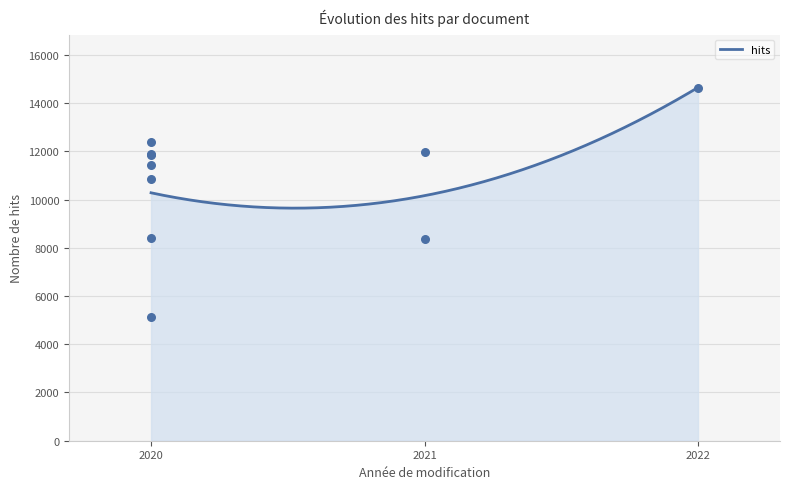

What is the minimum value for hits?

9643.8